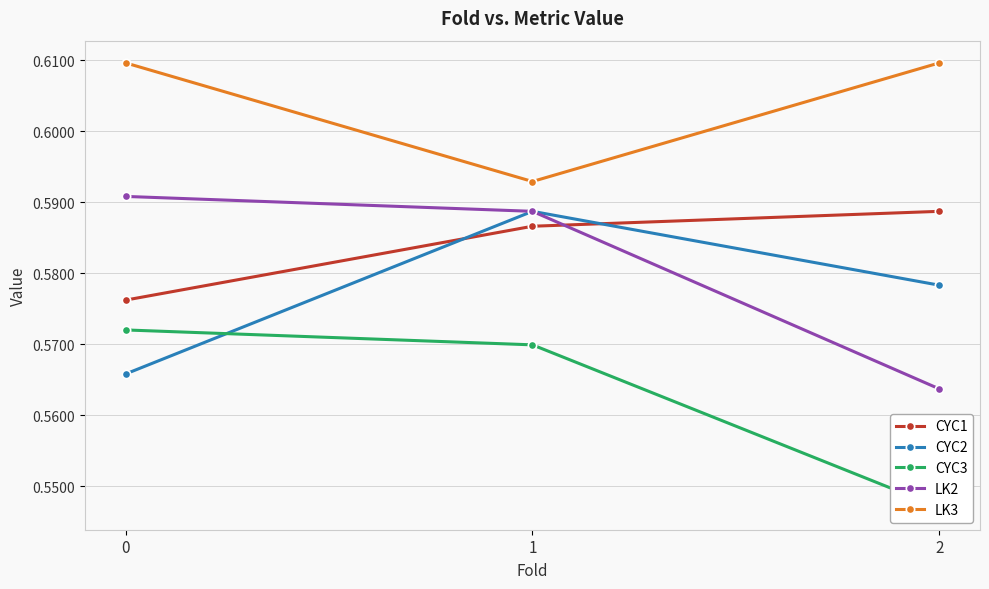

What are all the series names shown in the legend?

CYC1, CYC2, CYC3, LK2, LK3